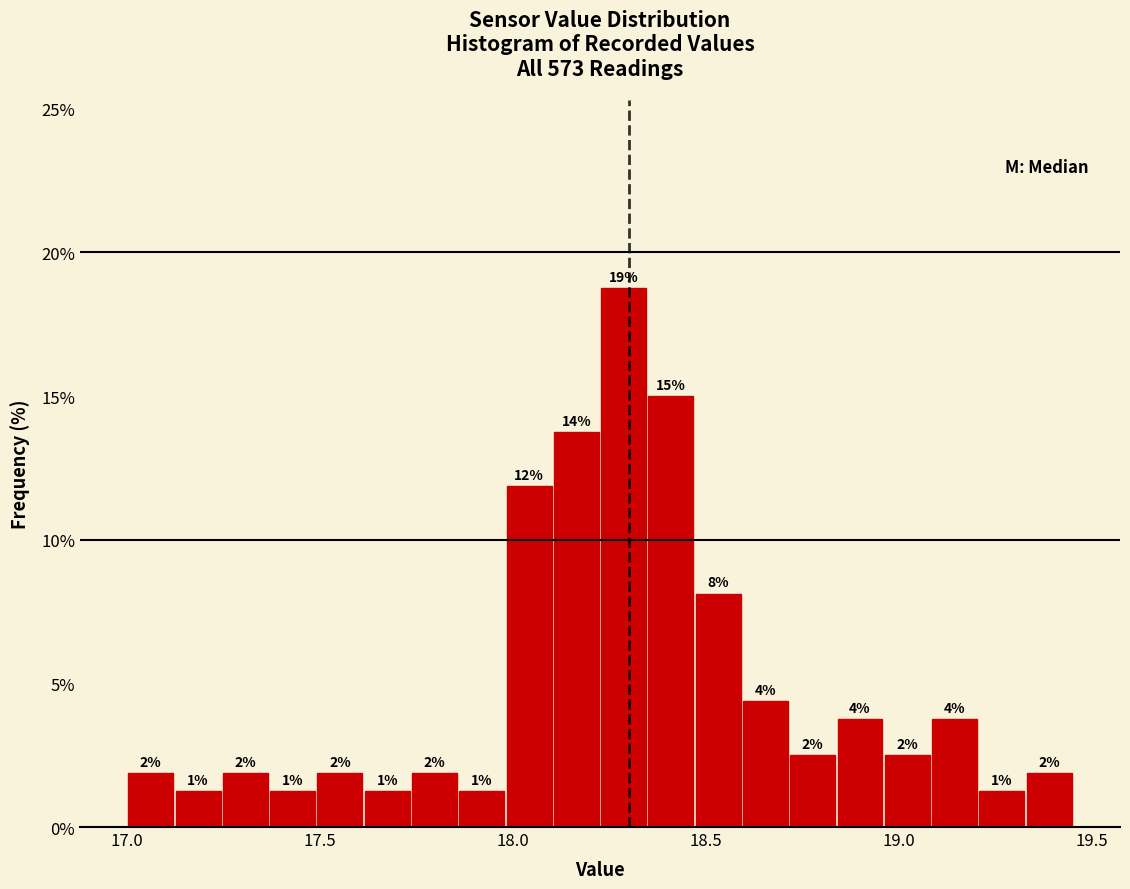

Around what value on the x-axis is the tallest bar? Give the approximate position of its centre, as read against the axis.

18.30